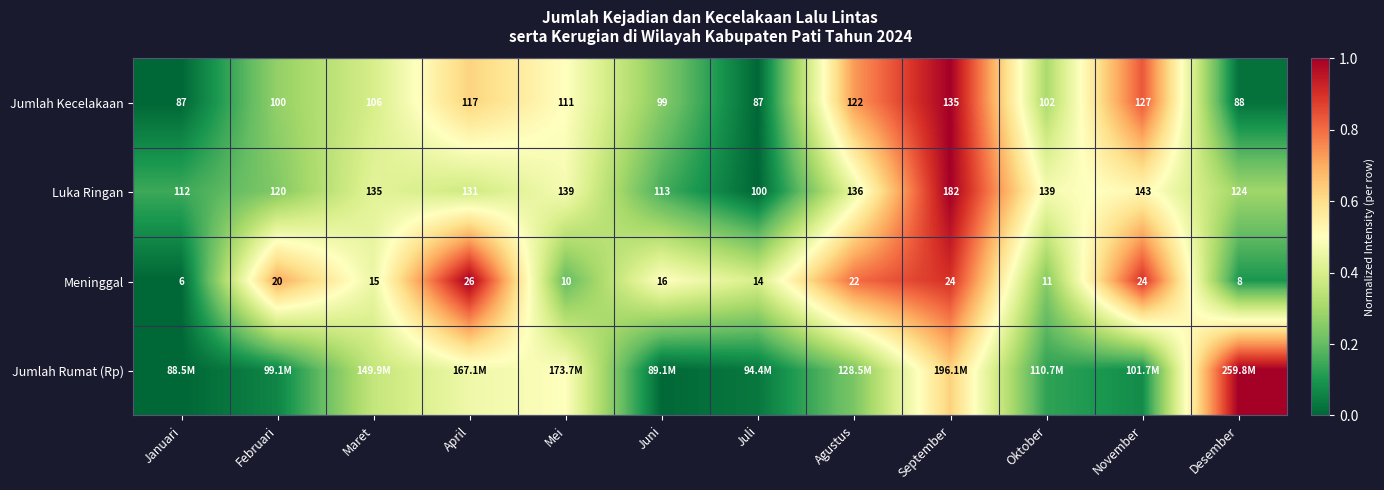

Which category has the lowest value in the Luka Ringan series?

Juli